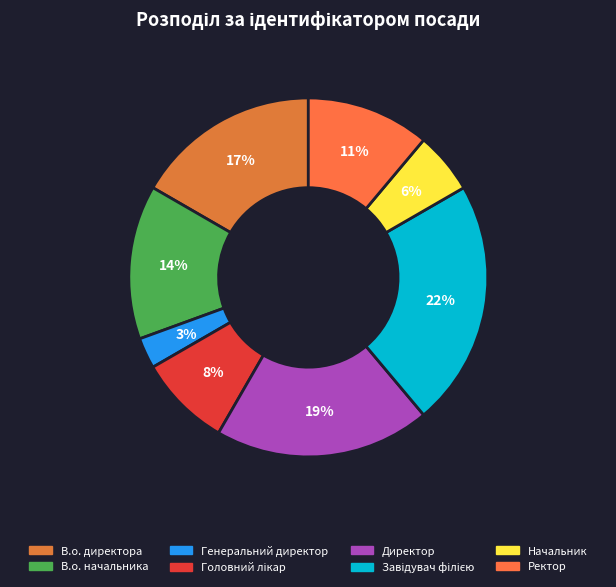

To the nearest percent, what portion does В.о. директора represent?

17%